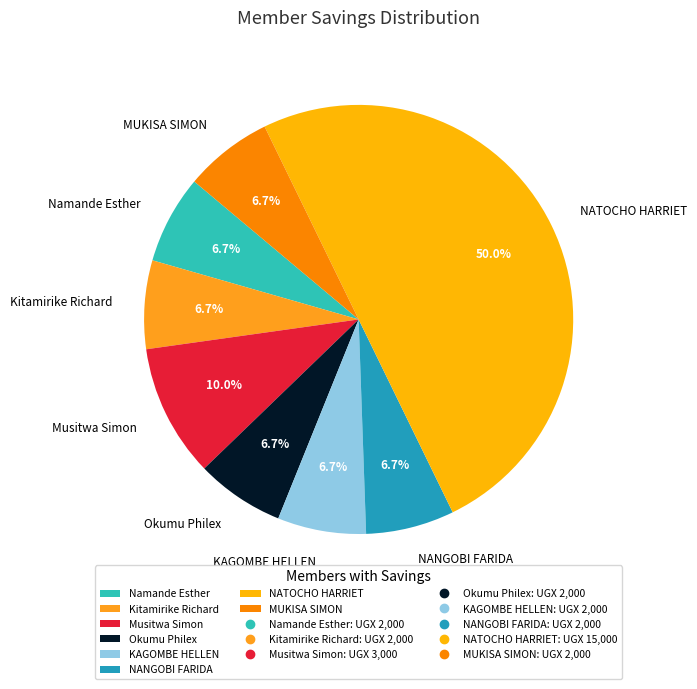

True or false: NANGOBI FARIDA accounts for 13% of the total.

False